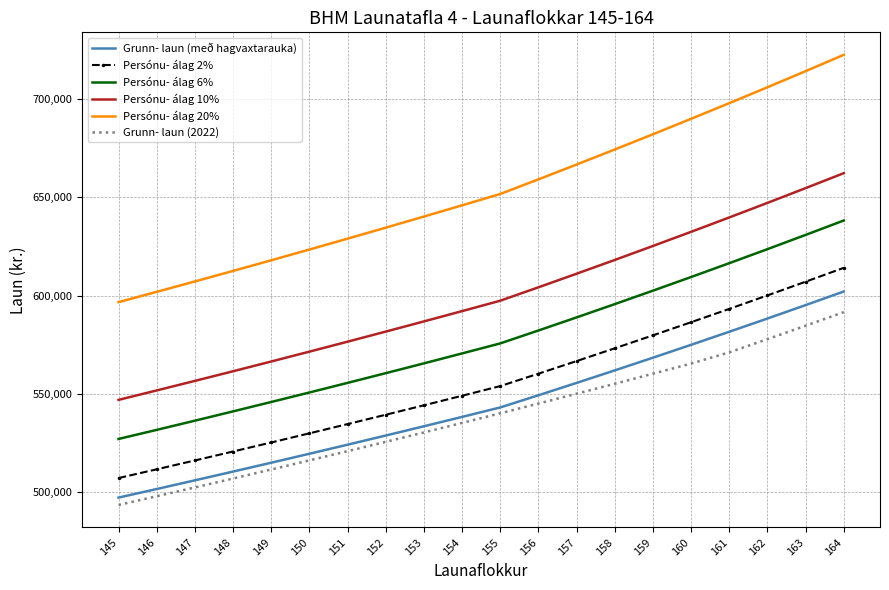

What is the greatest value displayed?

722562